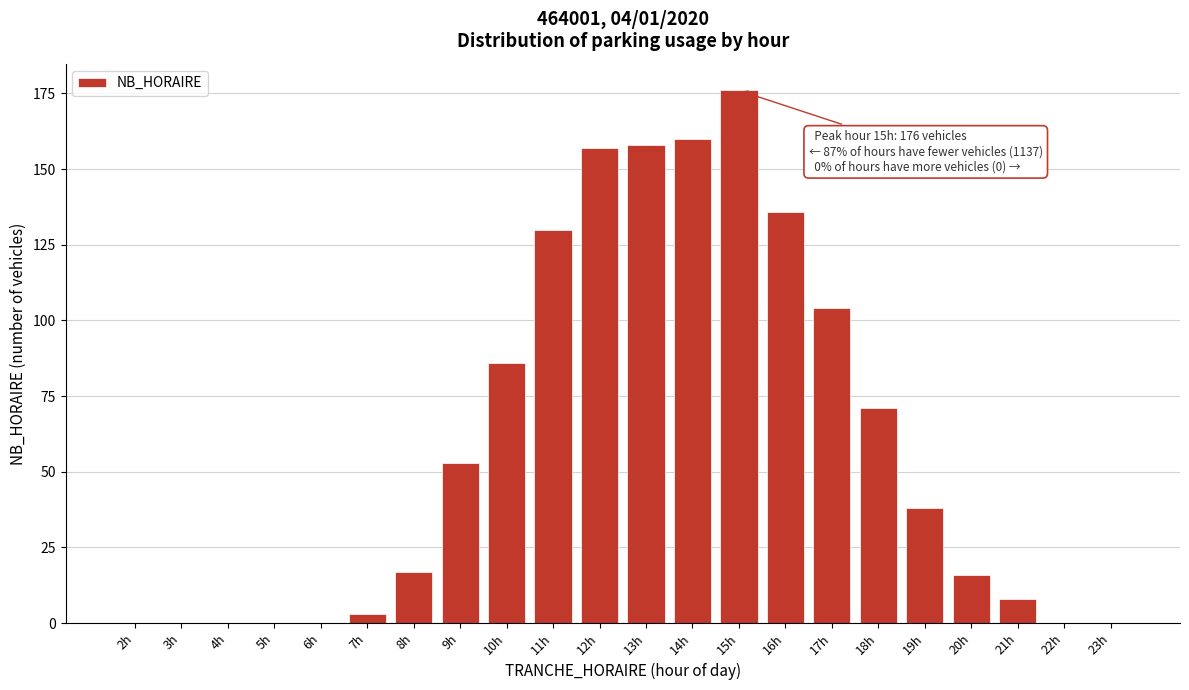

Reading left to right, extract all data points from this chart.

2h=0	3h=0	4h=0	5h=0	6h=0	7h=3	8h=17	9h=53	10h=86	11h=130	12h=157	13h=158	14h=160	15h=176	16h=136	17h=104	18h=71	19h=38	20h=16	21h=8	22h=0	23h=0